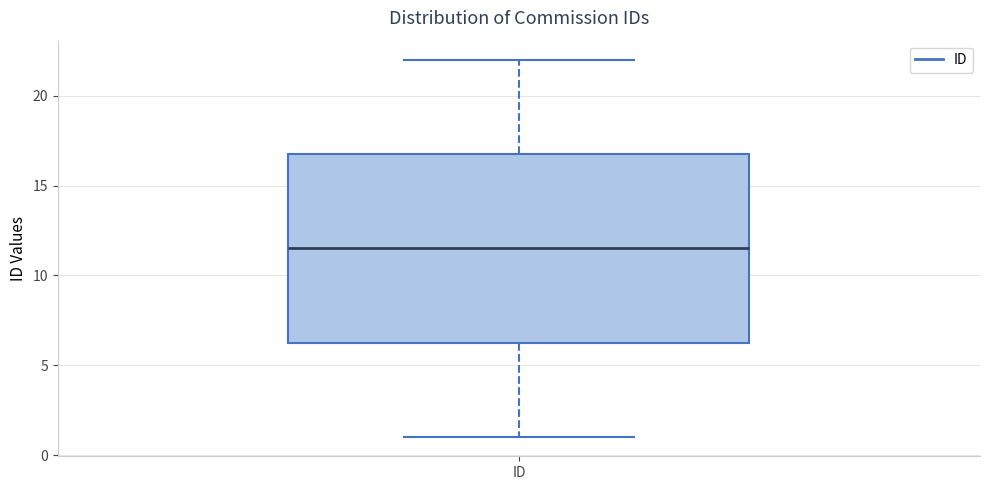

Where does the median line of the box for ID sit on the y-axis? The values are not printed on the chart, so give them approximately, as read against the axis.

11.5